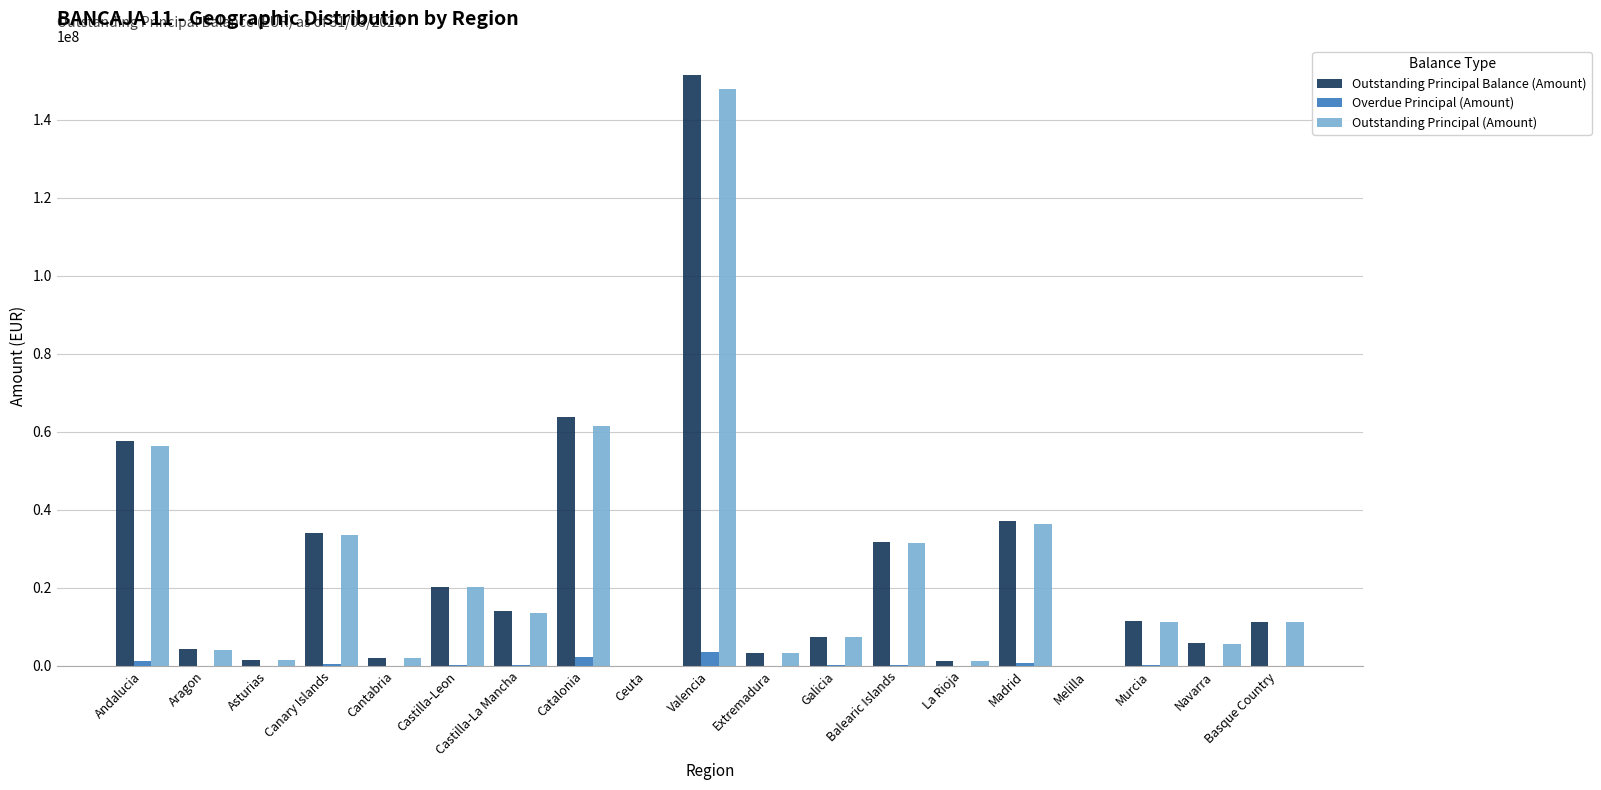

Which category has the highest value in the Outstanding Principal Balance (Amount) series?

Valencia